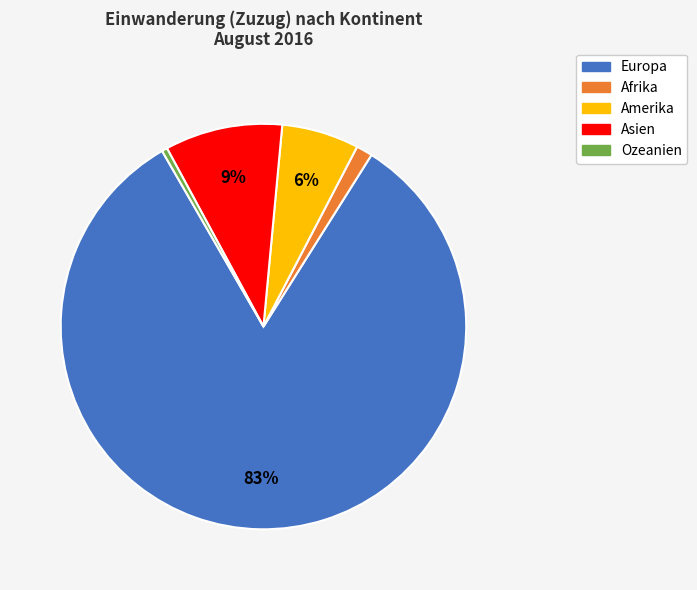

To the nearest percent, what portion does Asien represent?

9%